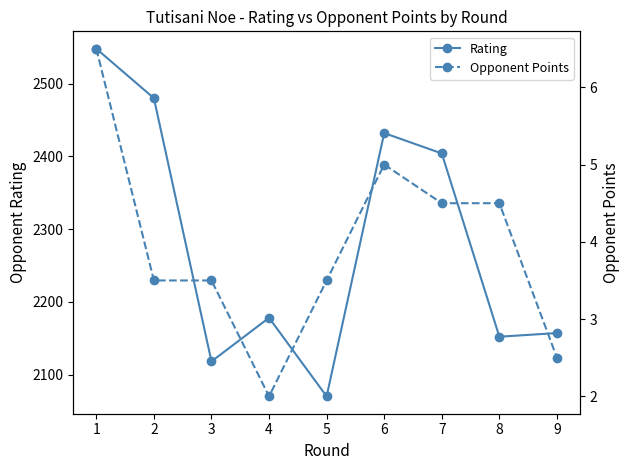

List the series in order of their peak value, highest first.

Rating, Opponent Points